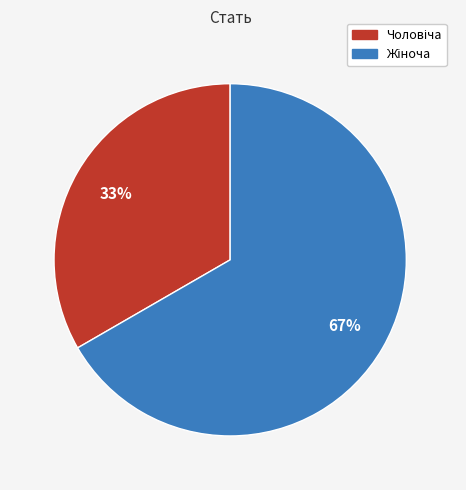

To the nearest percent, what is the average slice percentage?

50%